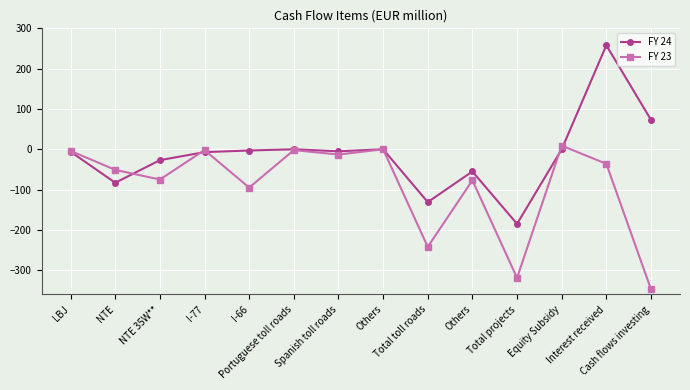

Reading left to right, what are all the values shown in this chart?

FY 24: -6	-83	-27	-7	-3	0	-5	0	-131	-55	-185	0	258	73
FY 23: -4	-51	-75	-2	-95	-2	-13	0	-242	-77	-319	9	-36	-347